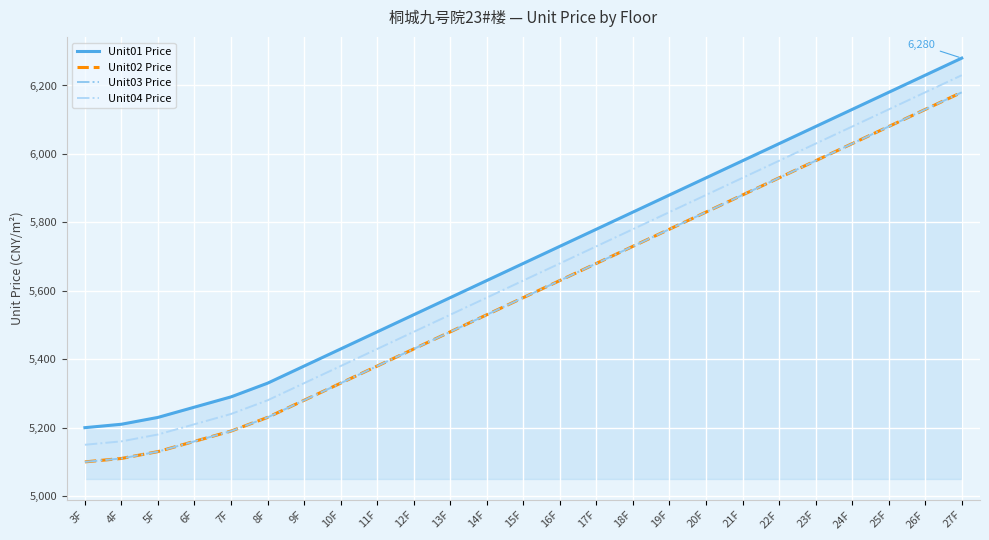

Rank the series at 5F from lowest to highest value.

Unit02 Price, Unit03 Price, Unit04 Price, Unit01 Price